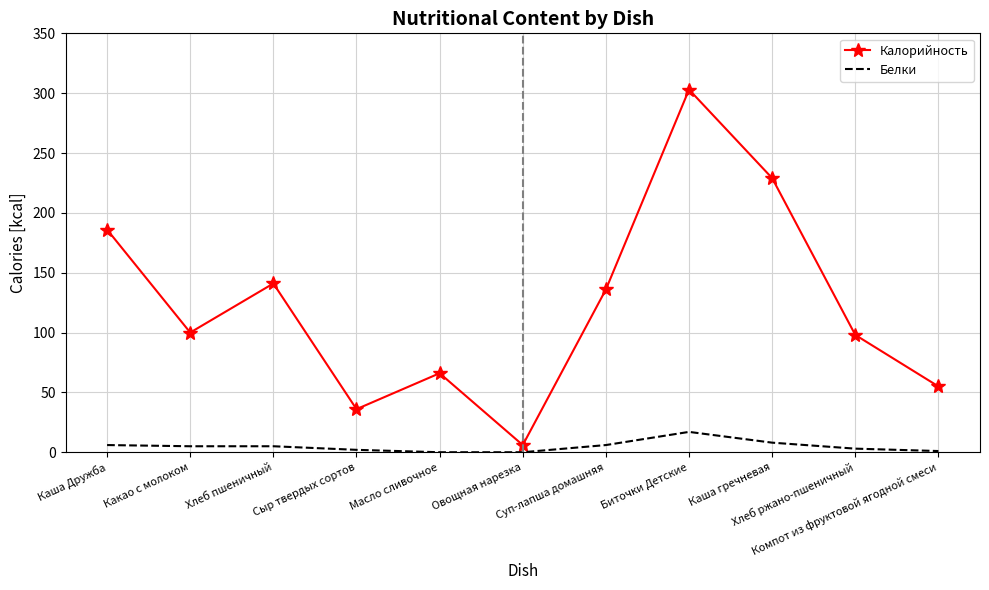

Which series has the largest total across all categories?

Калорийность